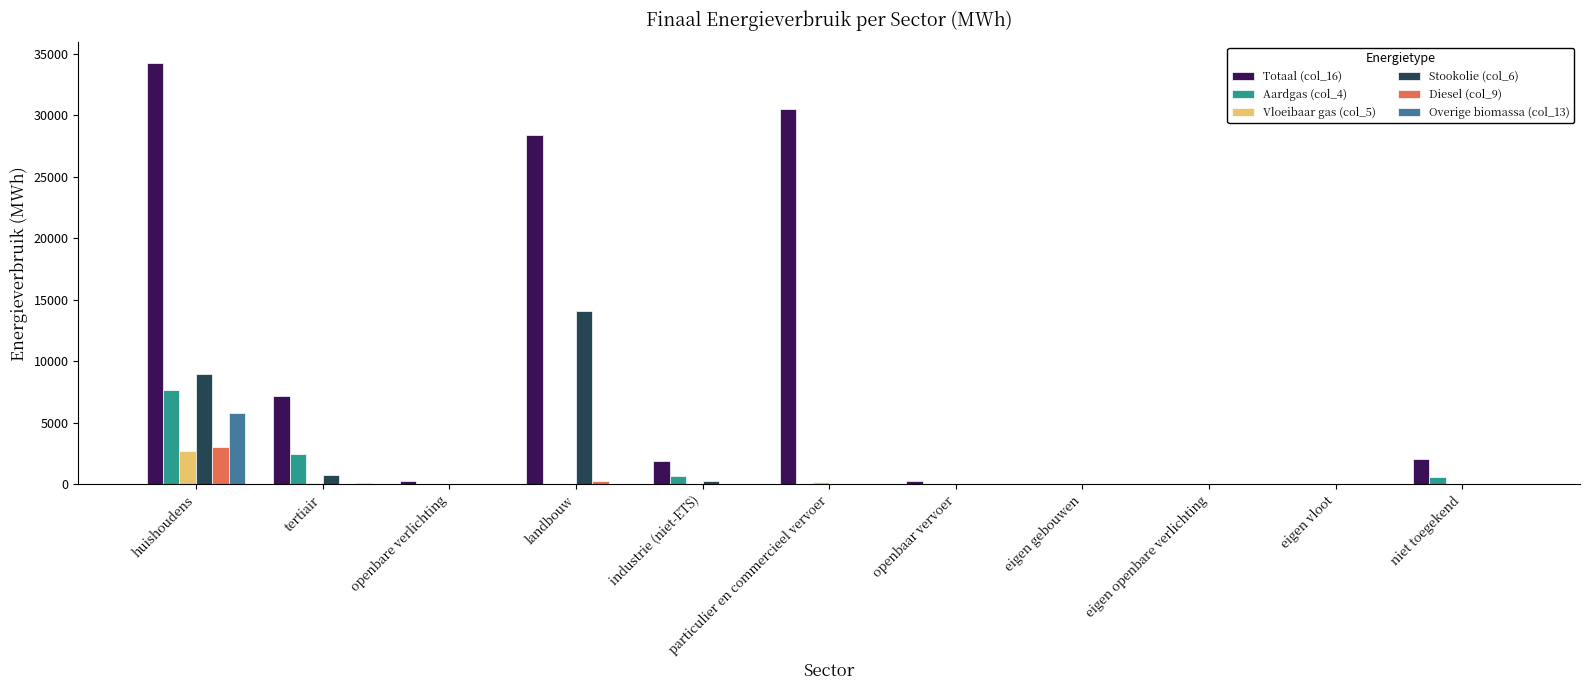

What are all the series names shown in the legend?

Totaal (col_16), Aardgas (col_4), Vloeibaar gas (col_5), Stookolie (col_6), Diesel (col_9), Overige biomassa (col_13)